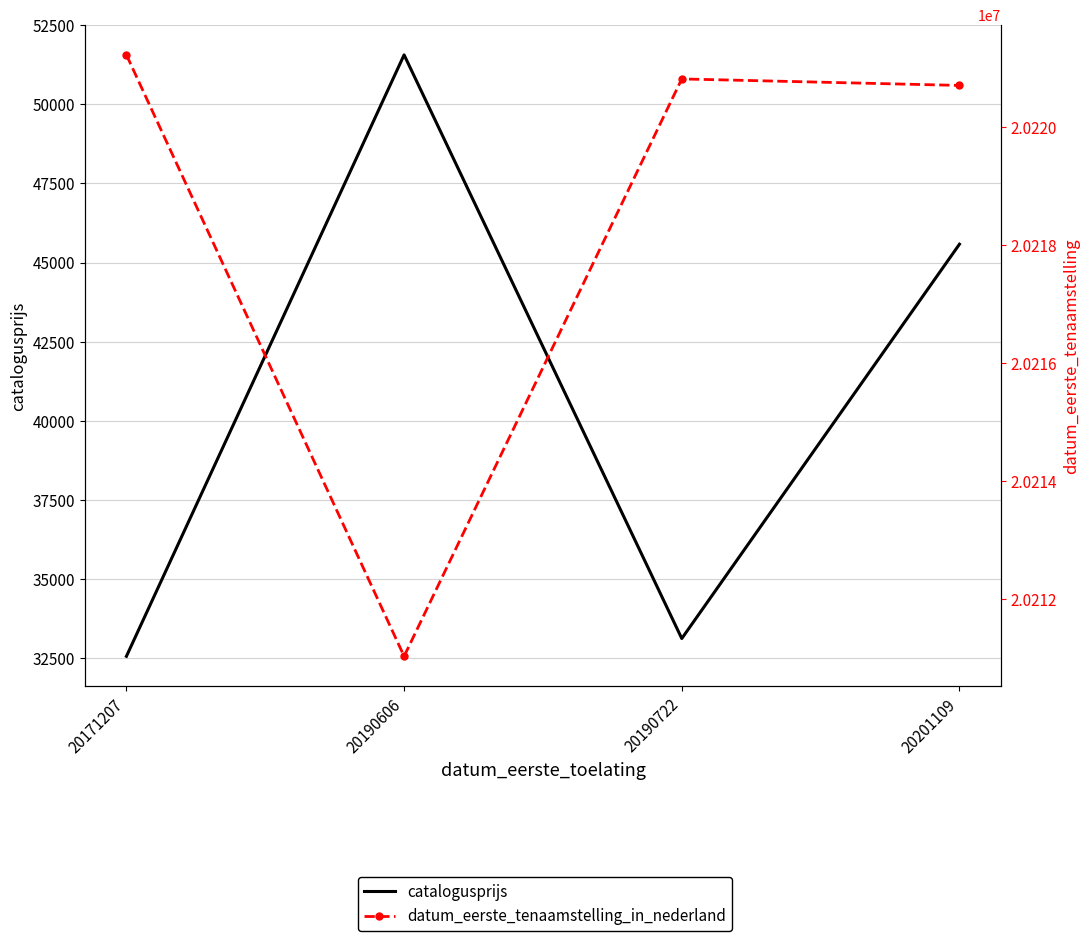

What is the average value of the catalogusprijs series?

40706